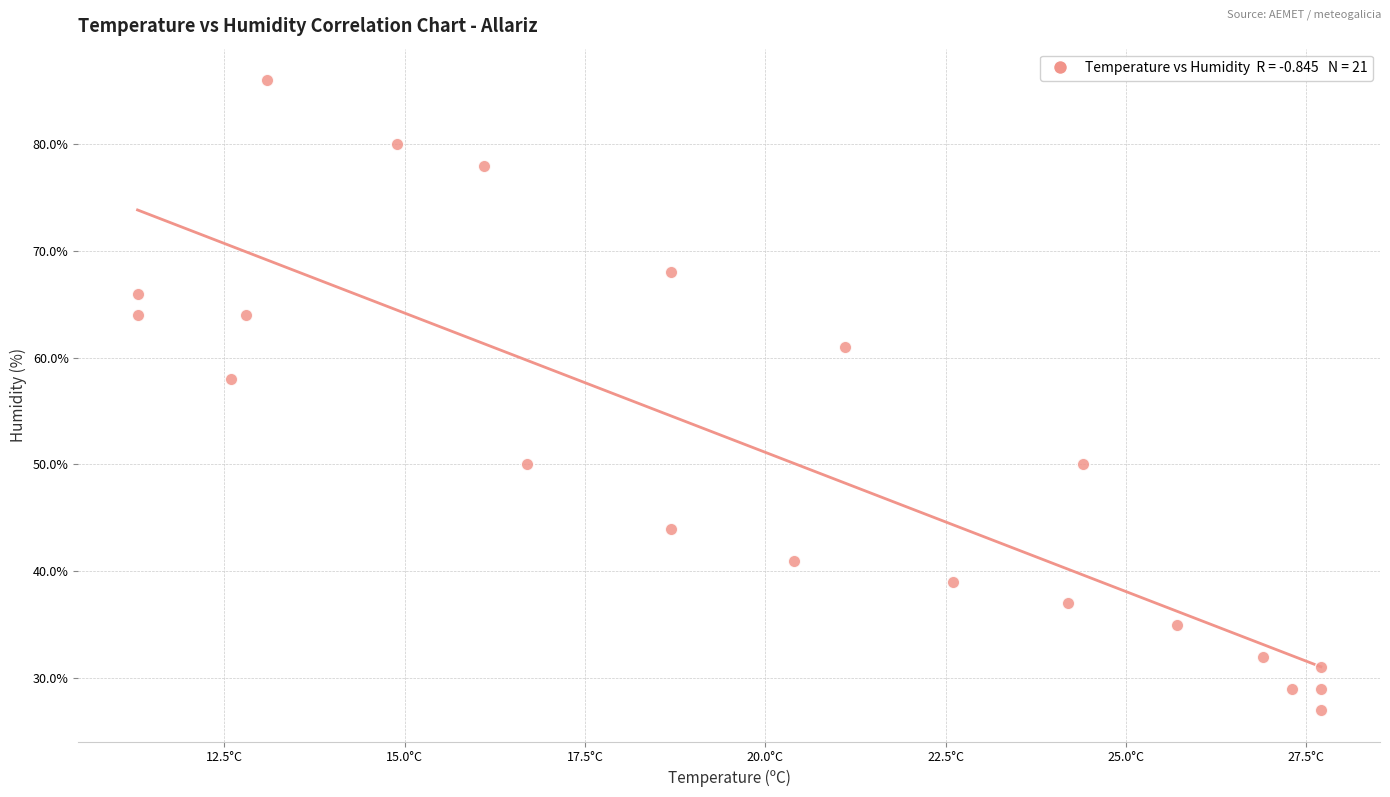

What is the range of Y values (max minus min)?

59